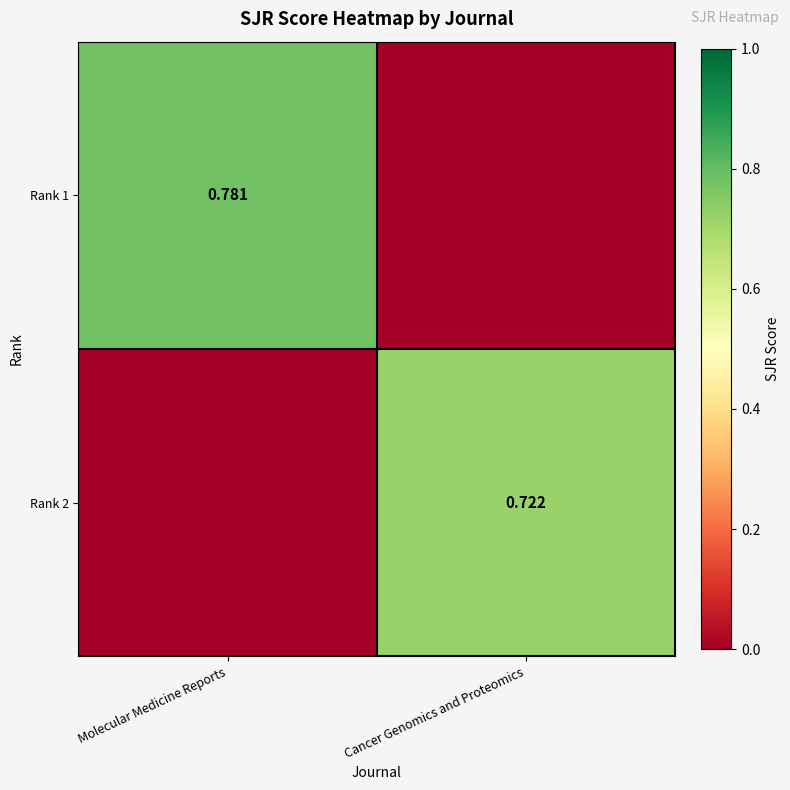

Rank the categories by Rank 1 value from lowest to highest.

Cancer Genomics and Proteomics, Molecular Medicine Reports